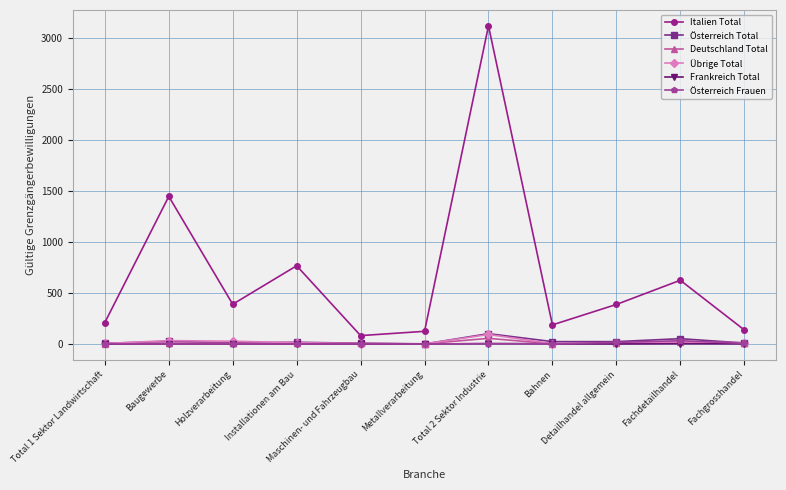

What is the label of the 11th point from the left?

Fachgrosshandel